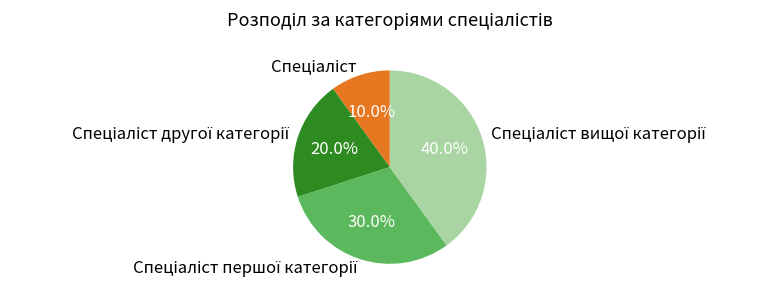

Does any single category account for the majority?

No